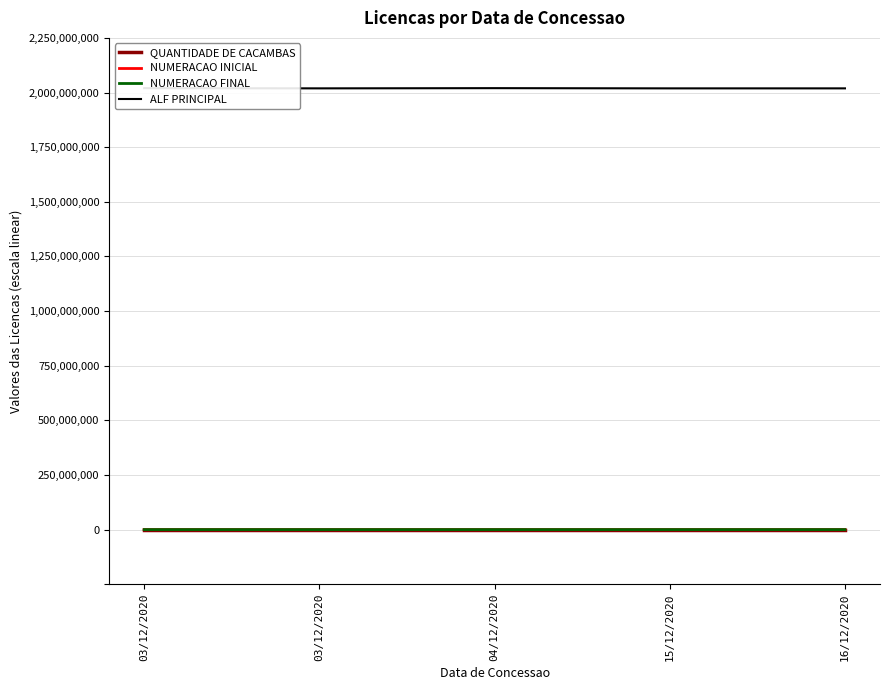

How many values in the NUMERACAO INICIAL series exceed 1?

2